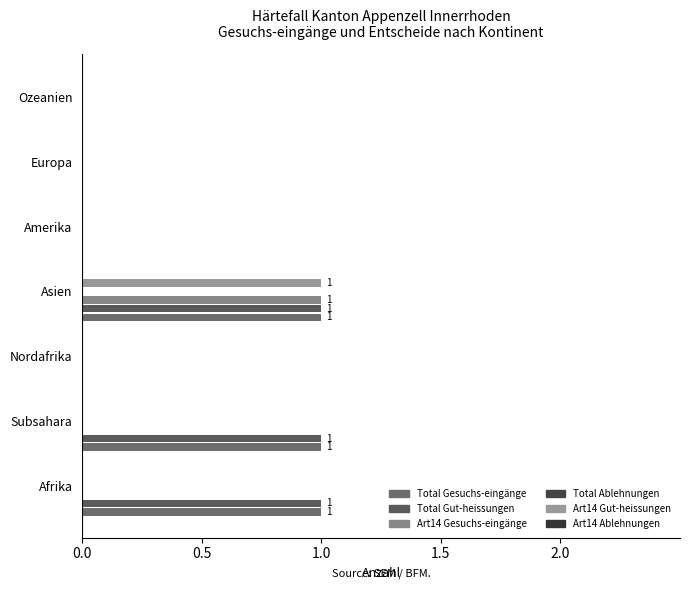

Which series has the largest range (max minus min)?

Total Gesuchs-eingänge